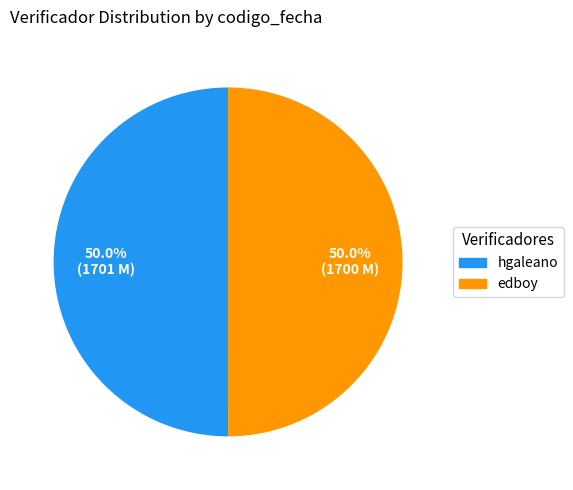

What is the ratio of the value at edboy to the value at hgaleano?

1.0